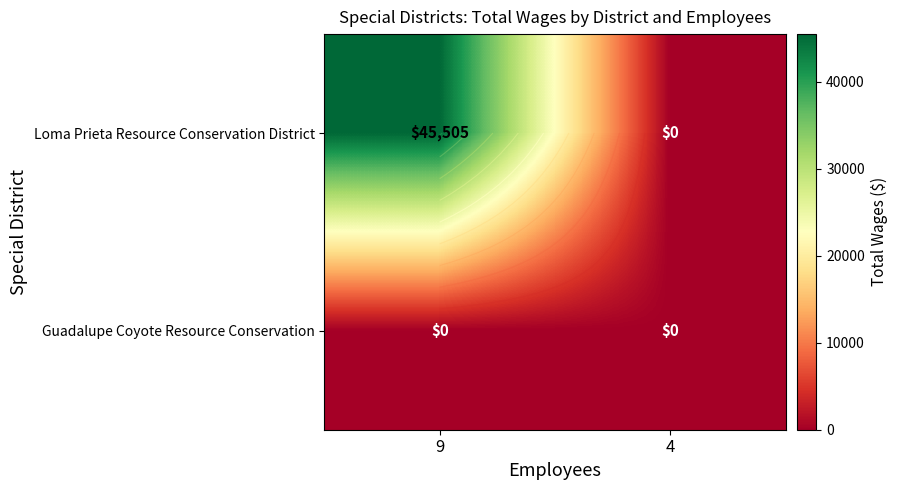

What is the average value of the Loma Prieta Resource Conservation District series?

22752